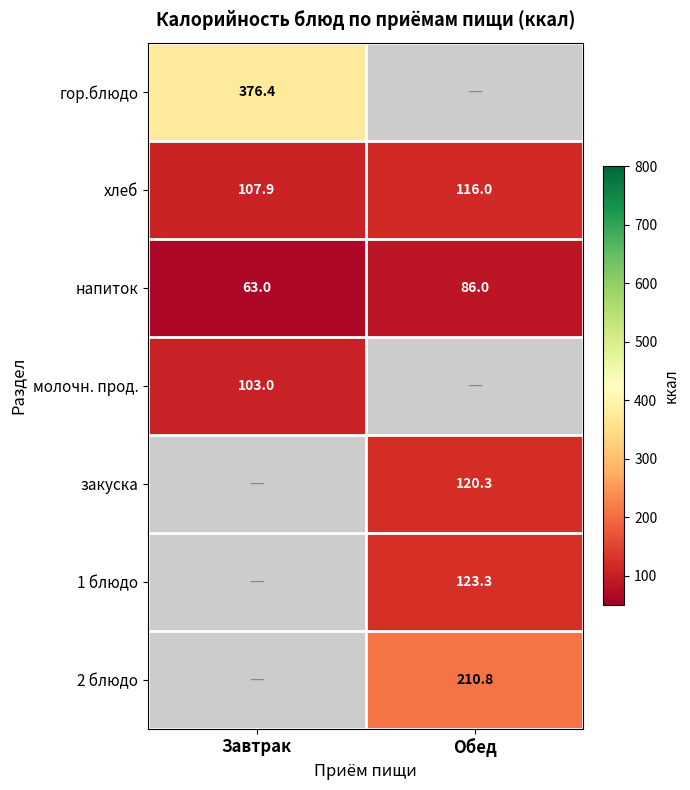

Is it true that хлеб equals 116.0 at Обед?

True